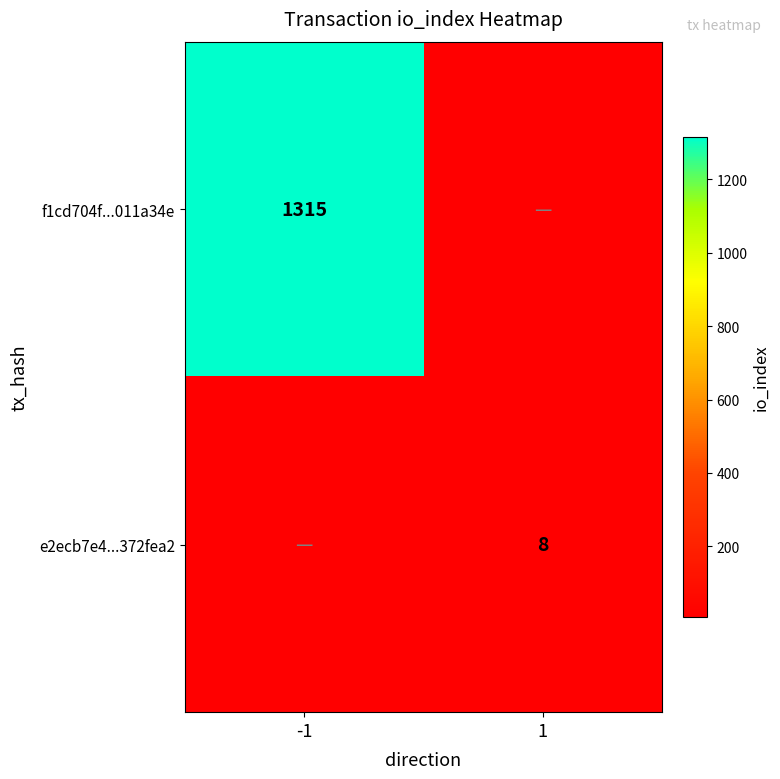

Is it true that f1cd704f...011a34e equals 2180 at -1?

False